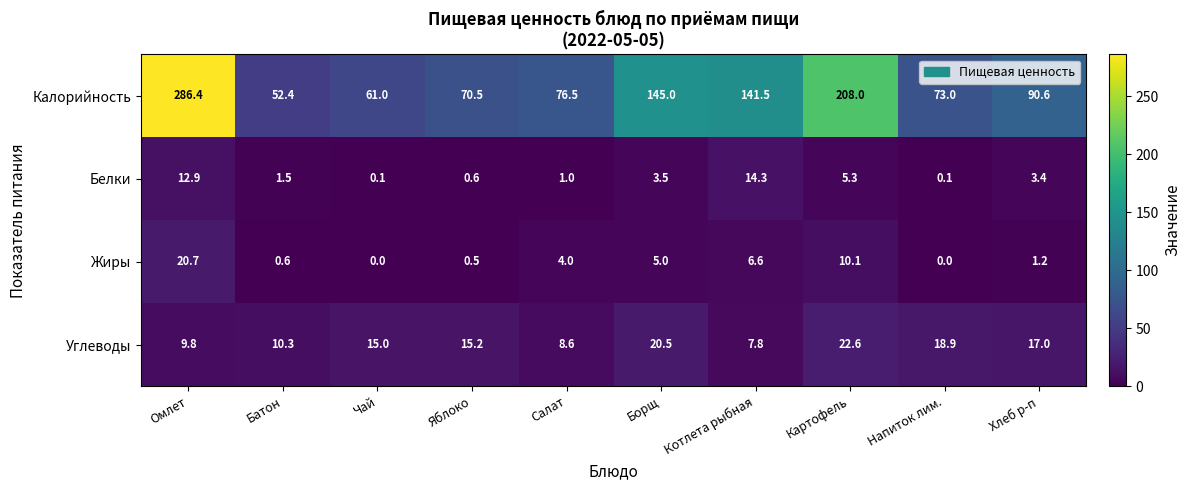

What is the difference between the second highest and second lowest values in the Жиры series?

10.1